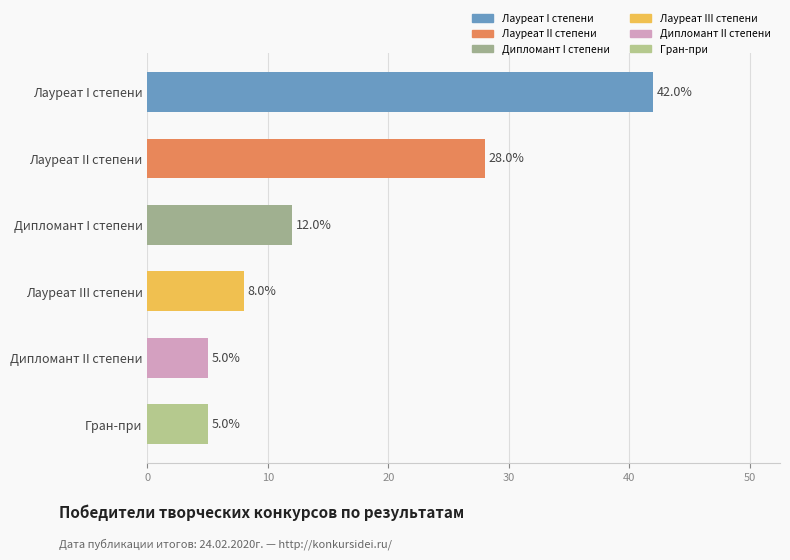

What is the difference between the maximum and minimum values?

37